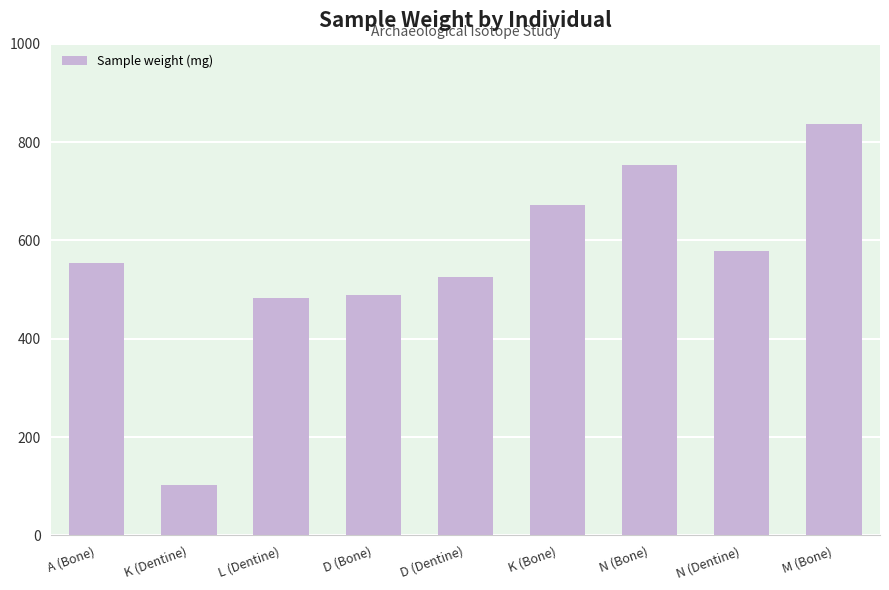

Is it true that the value at K (Dentine) is 163.9?

False